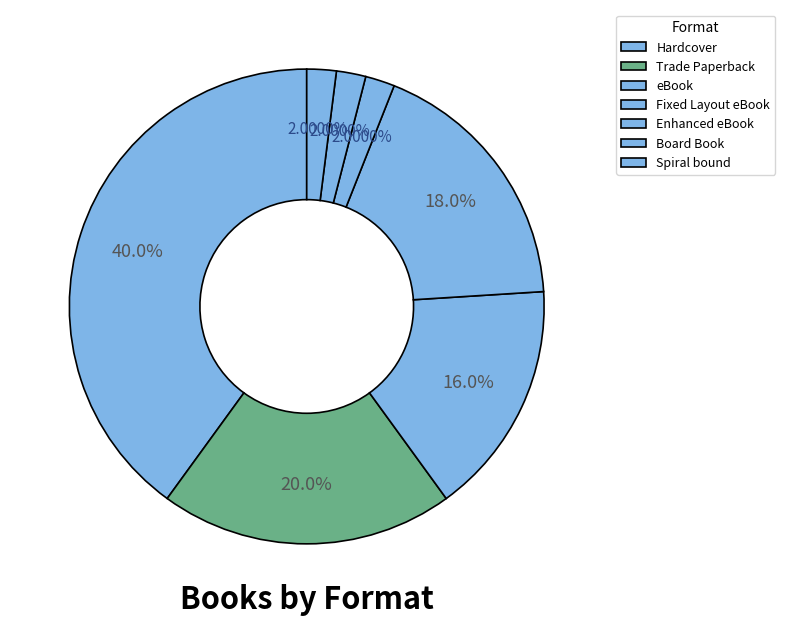

Is Trade Paperback the majority of the pie?

No